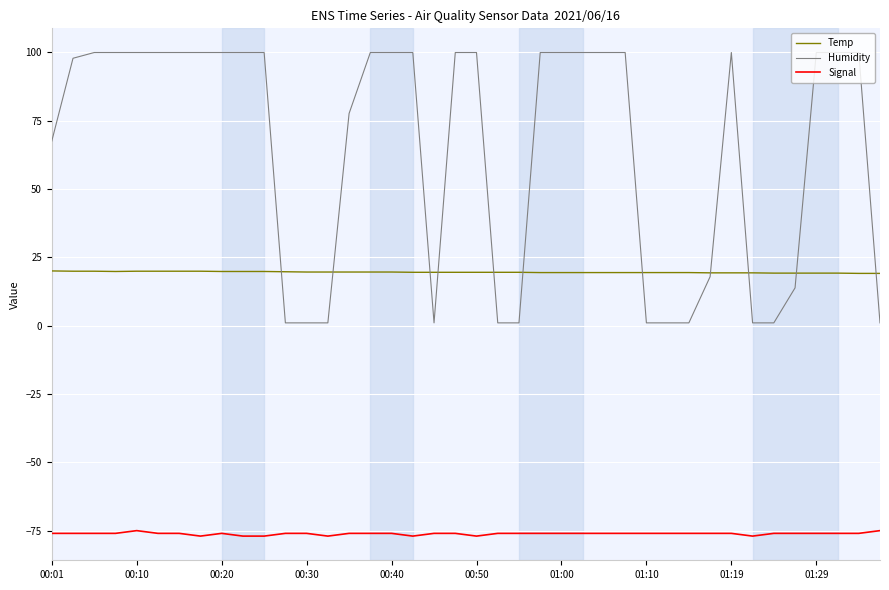

Which series has the largest range (max minus min)?

Humidity